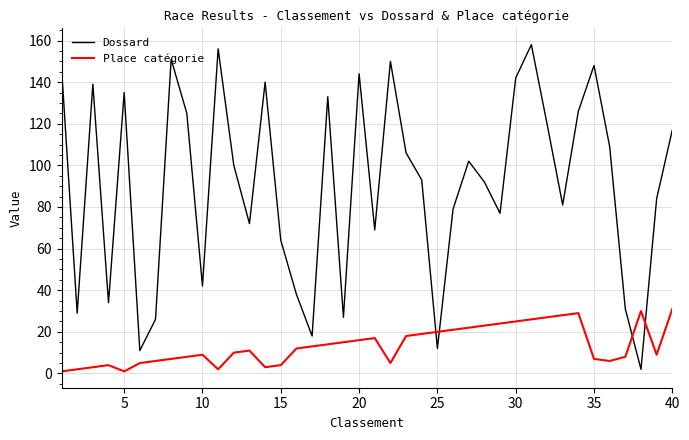

What is the maximum value shown in the chart?

158